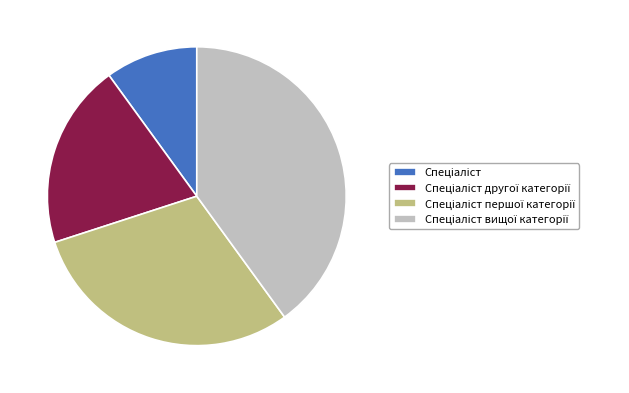

Does any single category account for the majority?

No